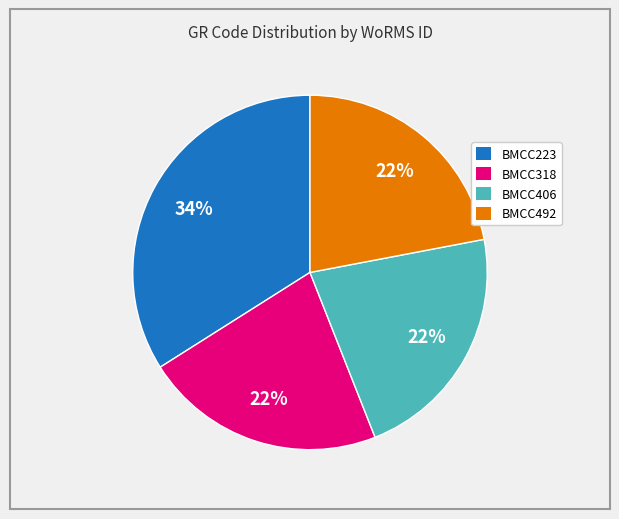

Which has a higher value, BMCC223 or BMCC318?

BMCC223